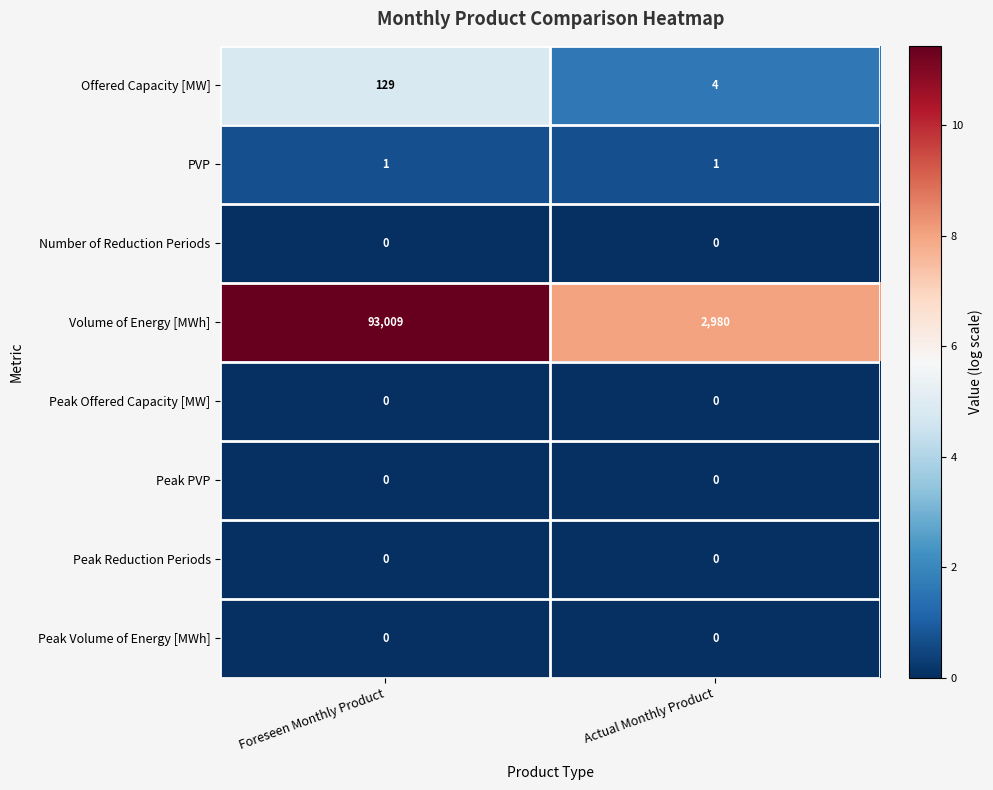

At which category does the chart reach its peak across all series?

Foreseen Monthly Product